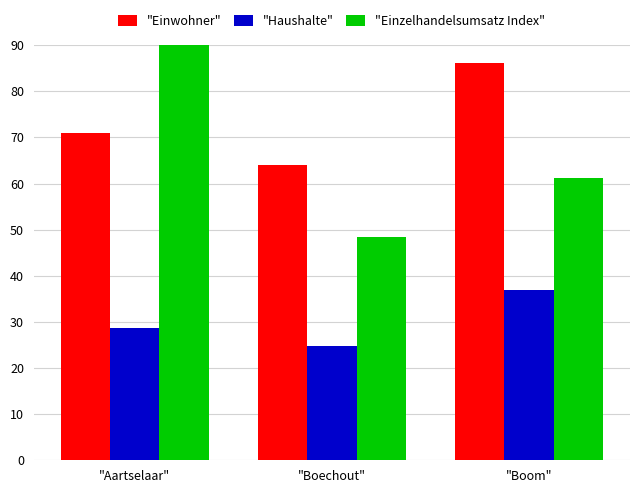

Where does the "Einwohner" series first go above 71?

"Aartselaar"